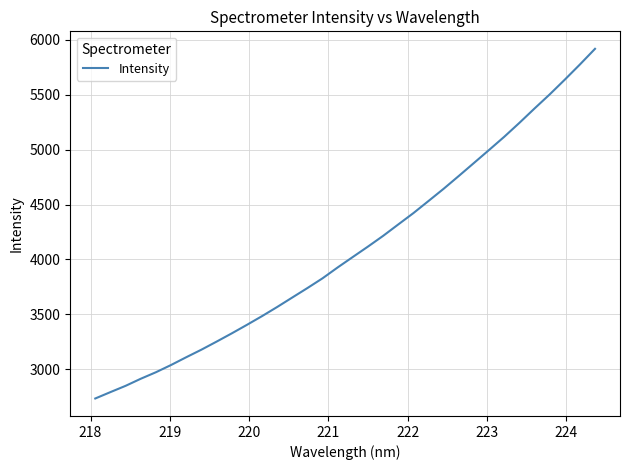

Reading left to right, list all the values displayed in this chart.

2731.4	2789.6	2846.7	2911.3	2970.7	3036.7	3107.5	3176.3	3249.7	3324.8	3402.5	3482.2	3565.5	3652.2	3738.5	3827.5	3926.7	4022.0	4116.8	4214.4	4318.6	4422.0	4532.7	4644.1	4760.8	4879.1	4997.8	5117.7	5244.4	5375.4	5503.5	5638.2	5776.5	5919.6